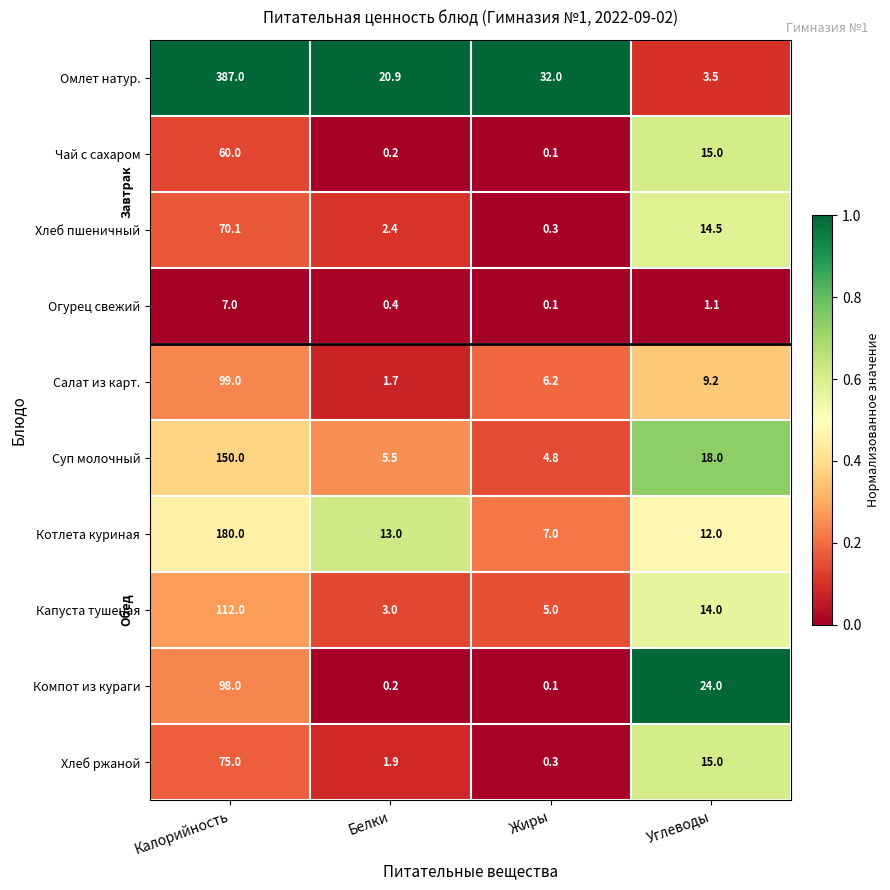

How many data points does each series have?

4